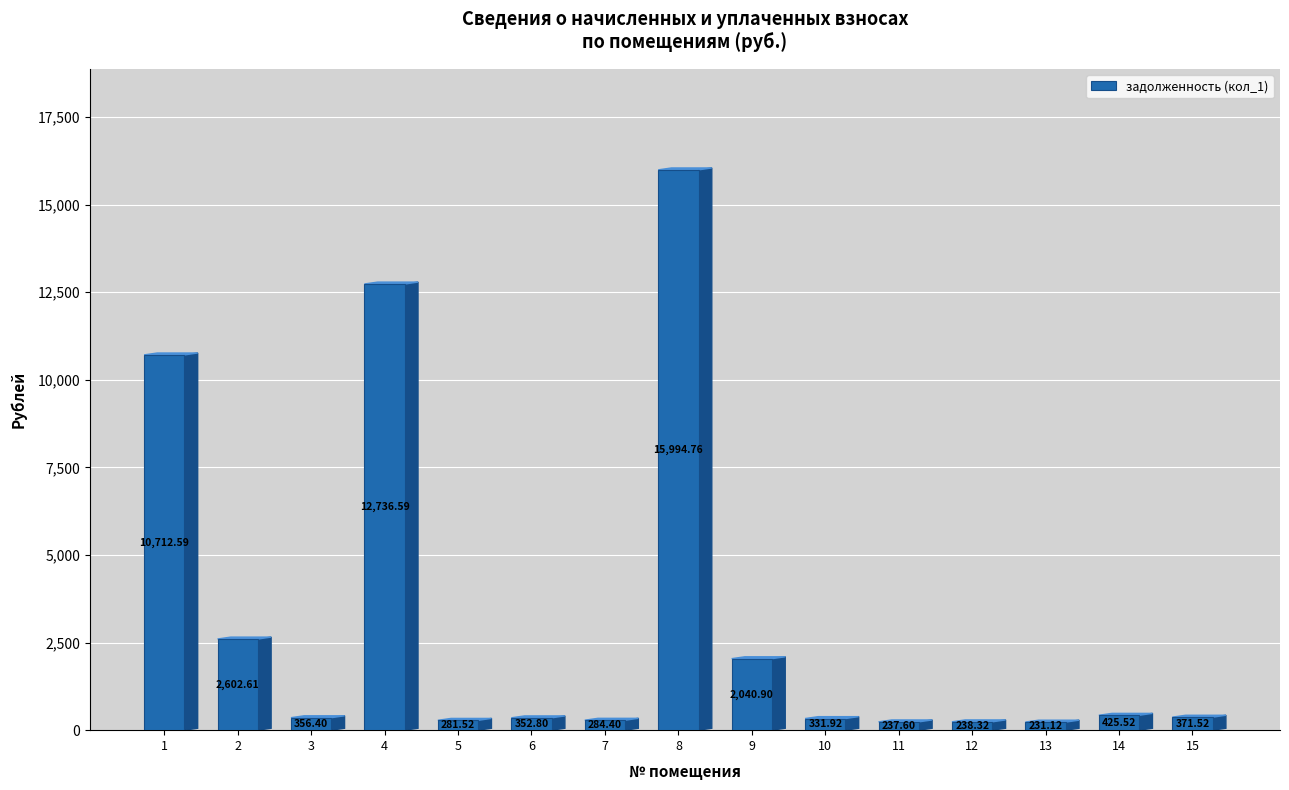

At which category does the chart reach its minimum across all series?

13